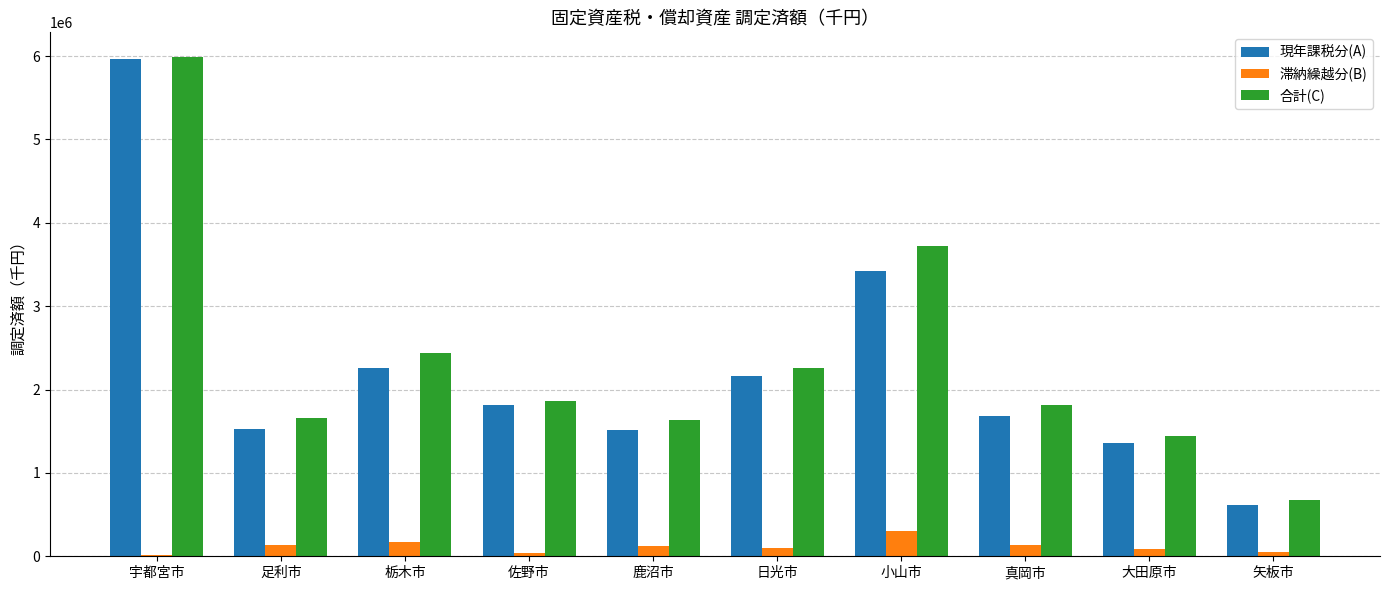

What is the total value across all series at 栃木市?

4869546